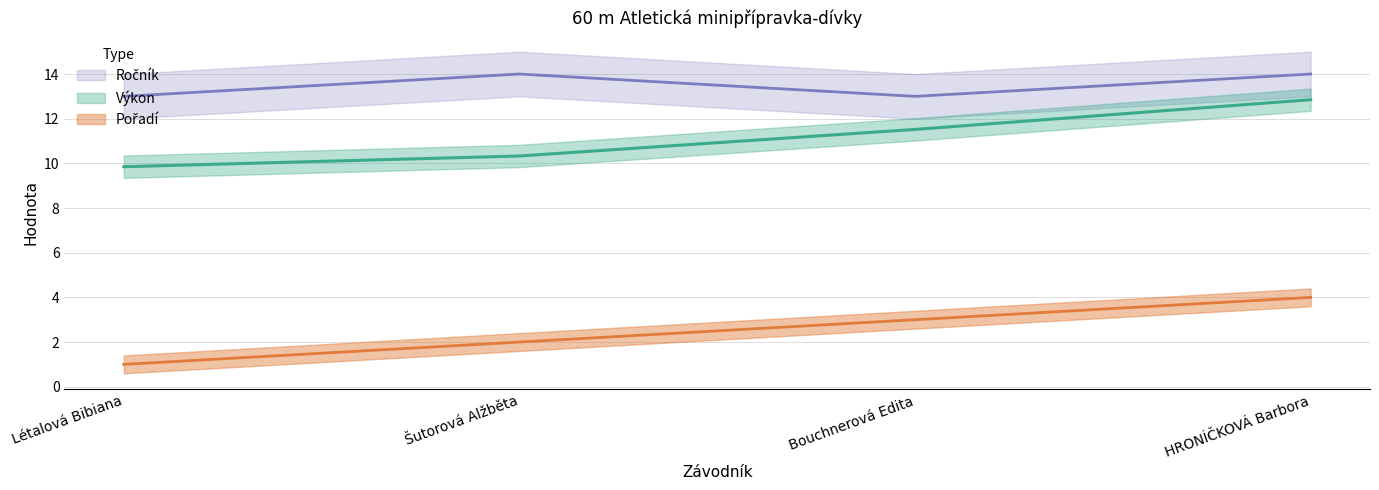

True or false: Pořadí and Ročník cross at least once.

False